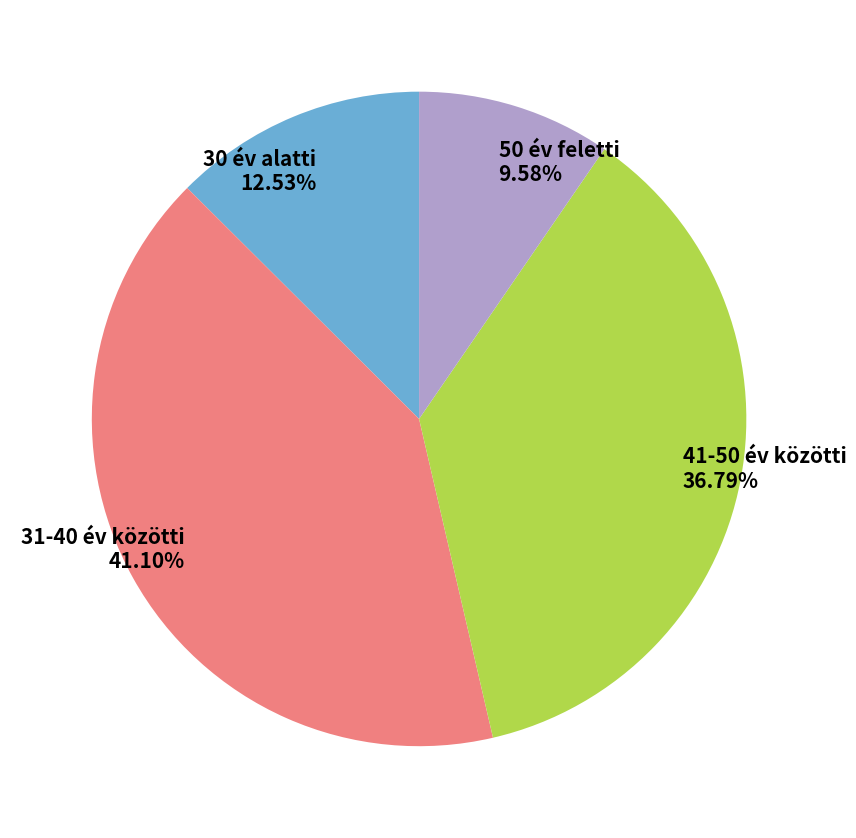

Between 50 év feletti and 30 év alatti, which is larger?

30 év alatti